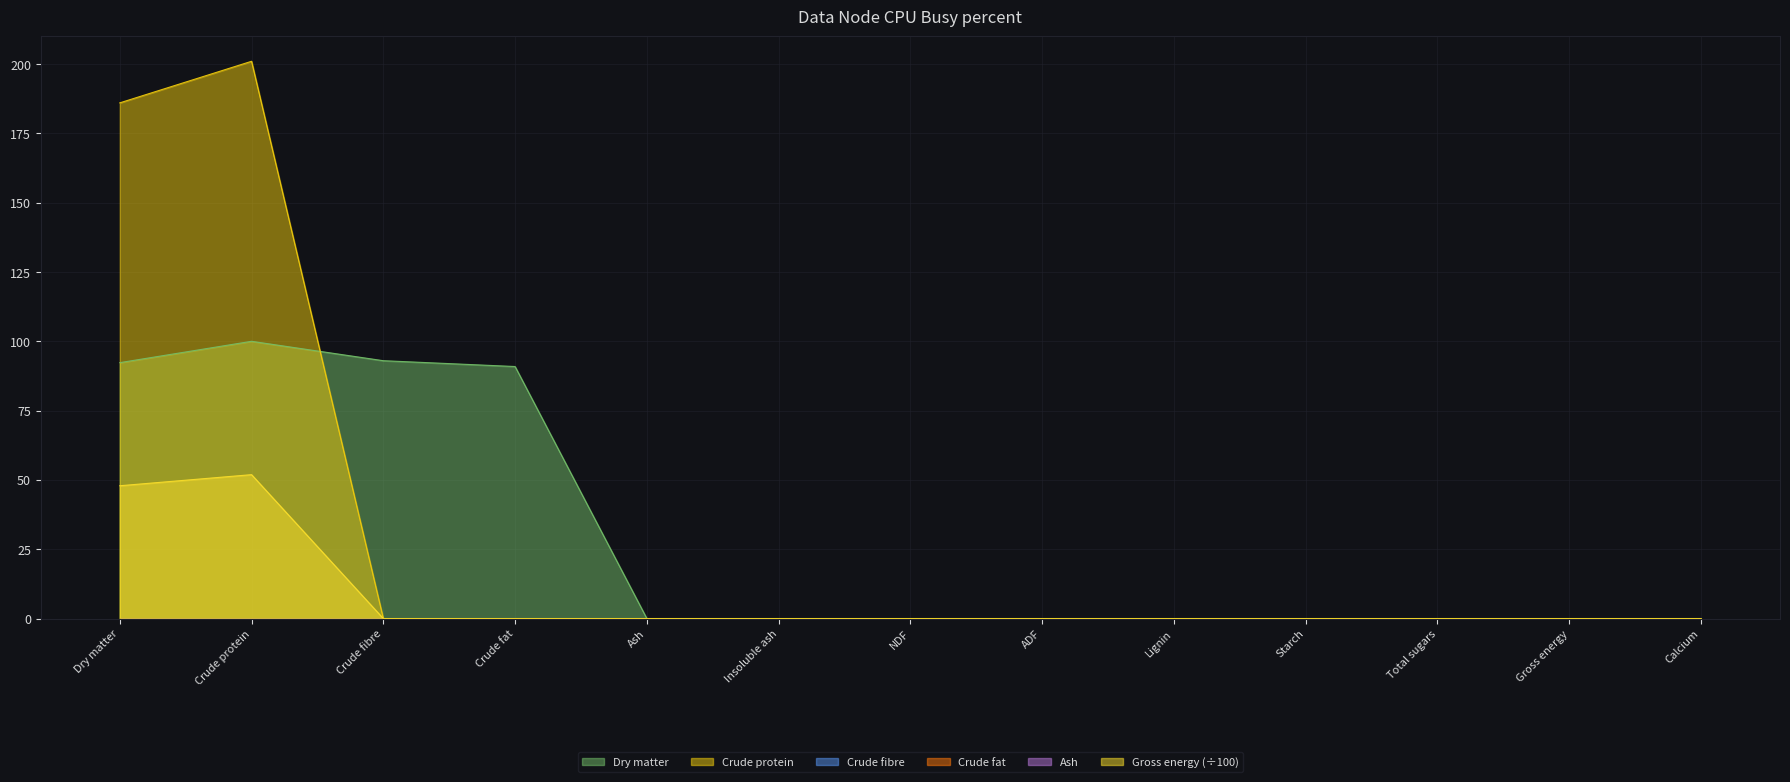

Rank the series by their maximum value, from highest to lowest.

Crude protein, Dry matter, Gross energy